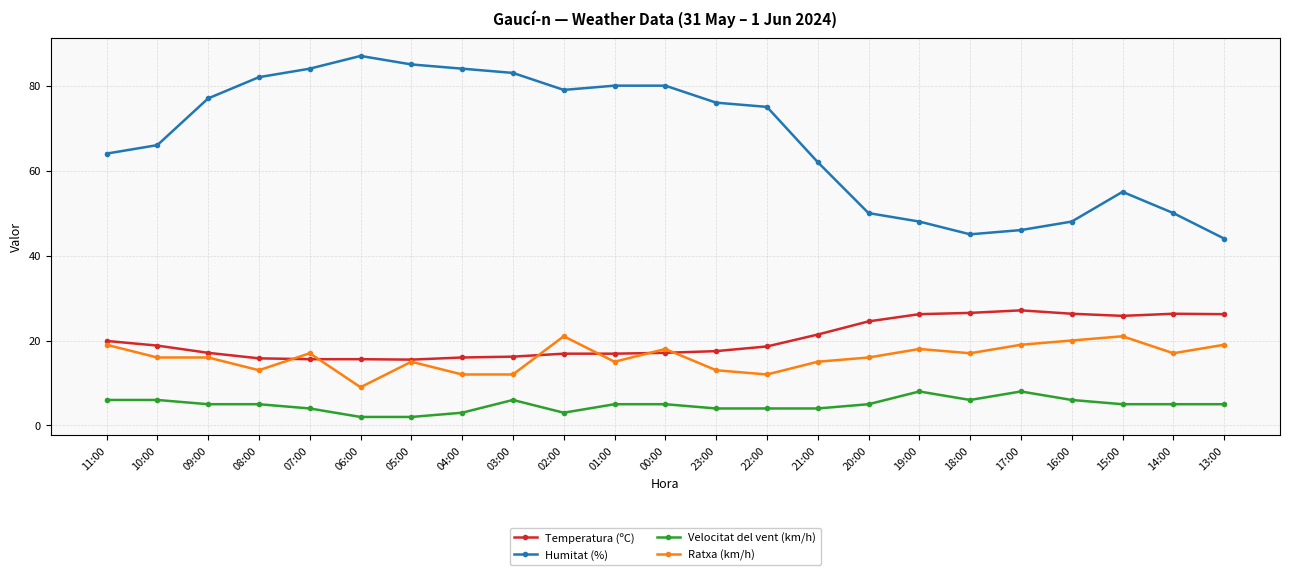

The value of Temperatura (ºC) at 15:00 is 25.8. True or false?

True